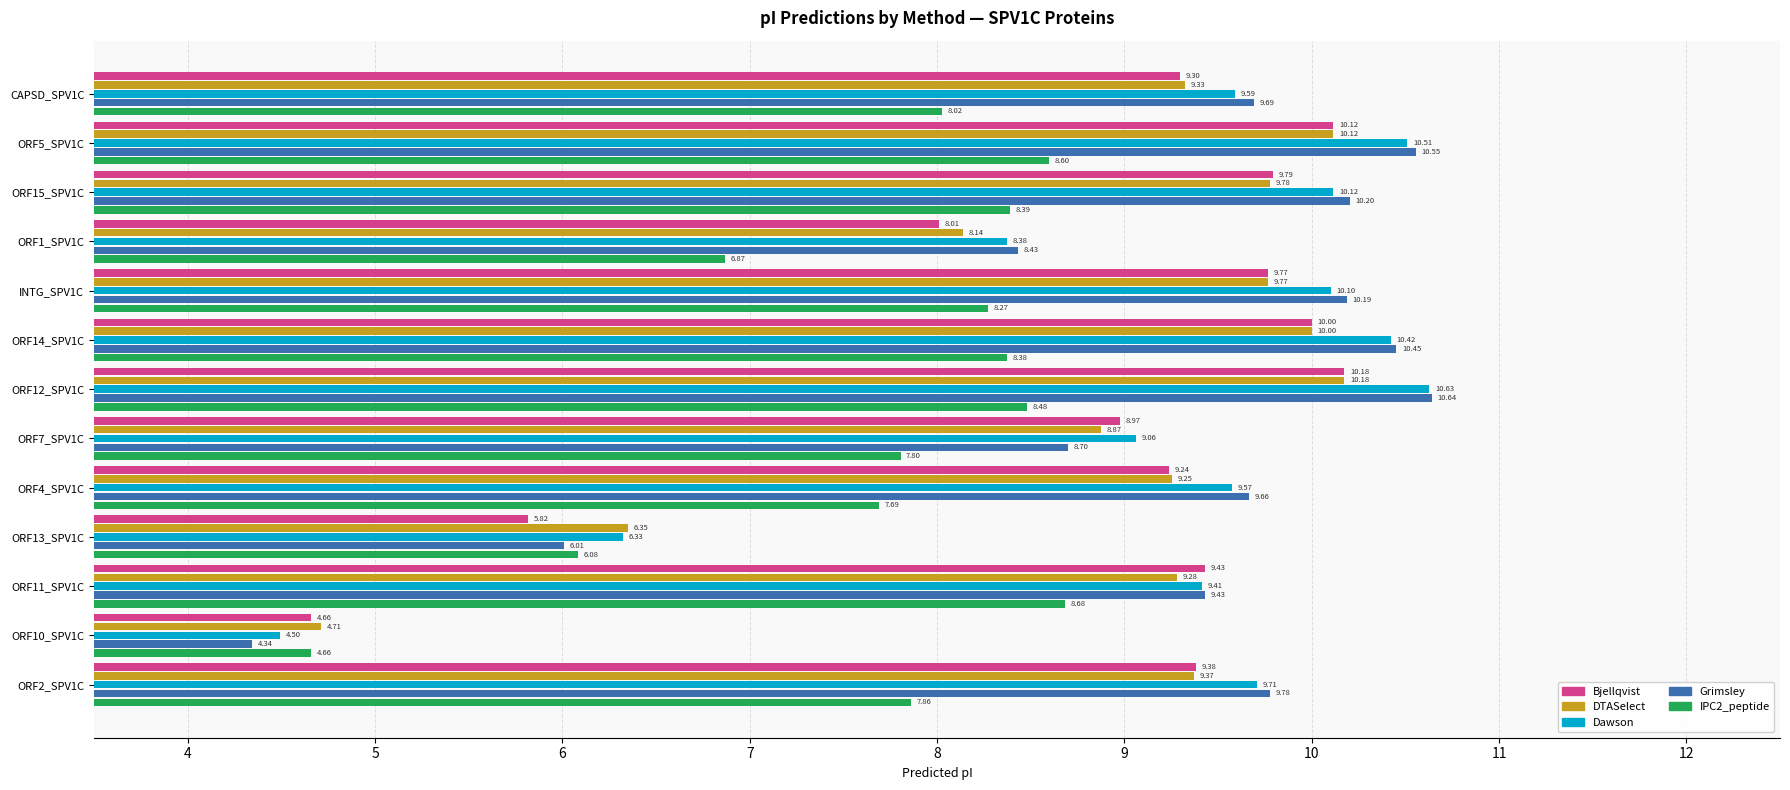

Rank the categories by Grimsley value from lowest to highest.

ORF10_SPV1C, ORF13_SPV1C, ORF1_SPV1C, ORF7_SPV1C, ORF11_SPV1C, ORF4_SPV1C, CAPSD_SPV1C, ORF2_SPV1C, INTG_SPV1C, ORF15_SPV1C, ORF14_SPV1C, ORF5_SPV1C, ORF12_SPV1C